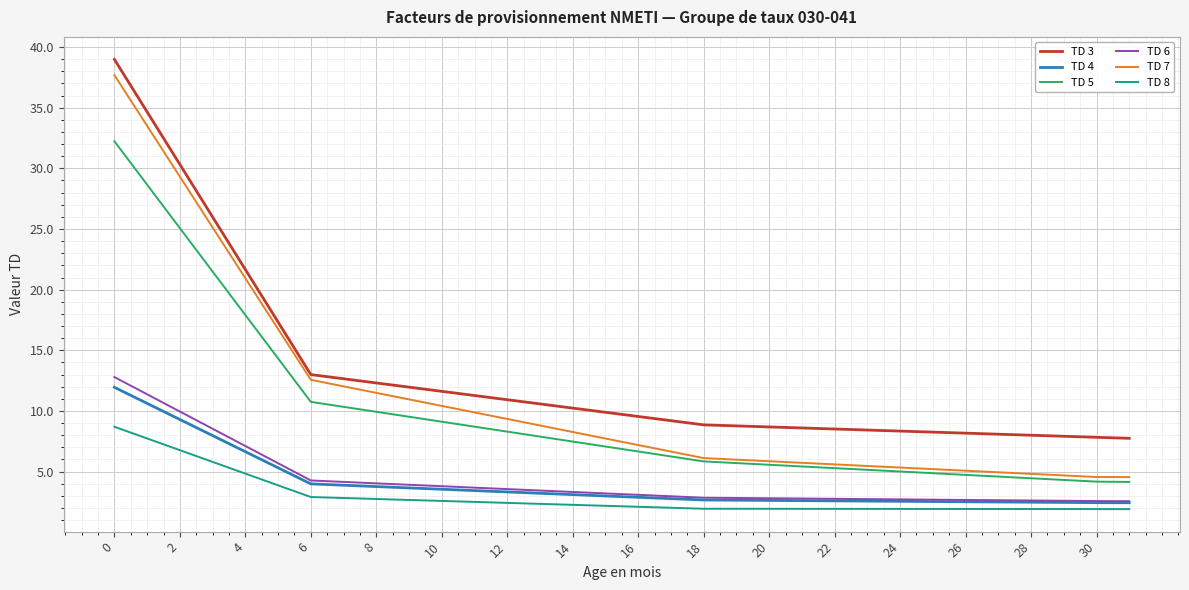

Which series has the widest spread of values?

TD 7